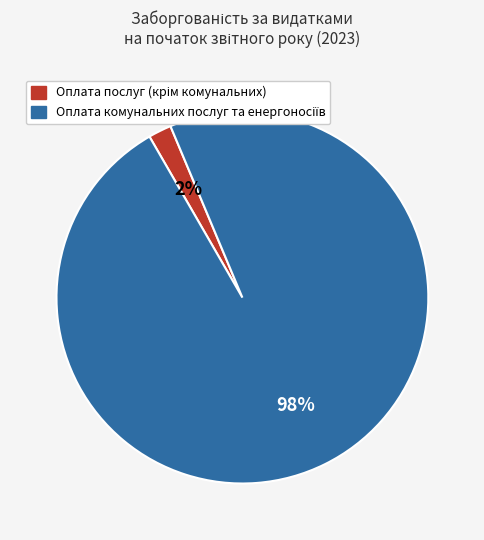

To the nearest percent, what is the difference between the largest and smallest slice percentages?

96%